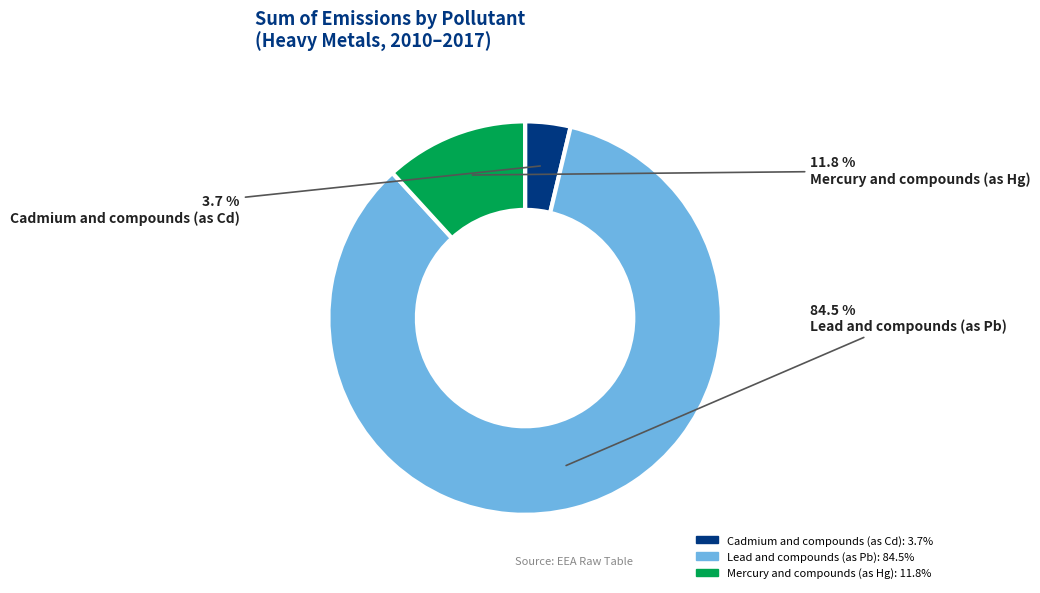

What portion of the pie excludes Mercury and compounds (as Hg)?

88.2%